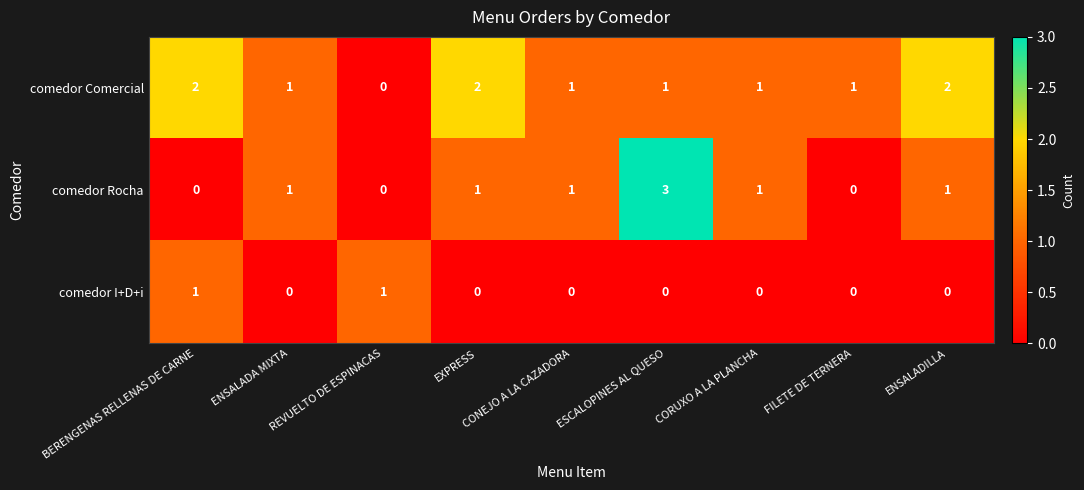

The value of comedor Comercial at EXPRESS is 2. True or false?

True